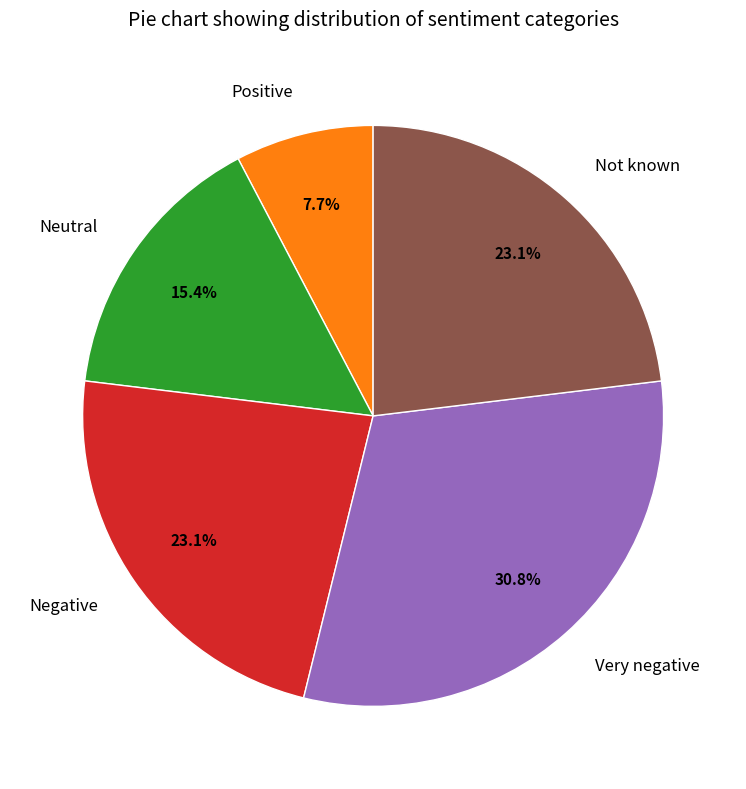

Is Not known the majority of the pie?

No